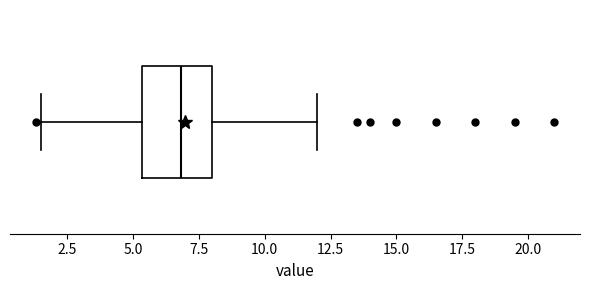

Read this box plot against the x-axis: the position of the median line, the range covered by the box, and the ends of both whiskers. The values are not printed on the chart, so give them approximately, as read against the axis.

median 7.0, box 5.5 to 8.0, whiskers 1.5 to 12.0